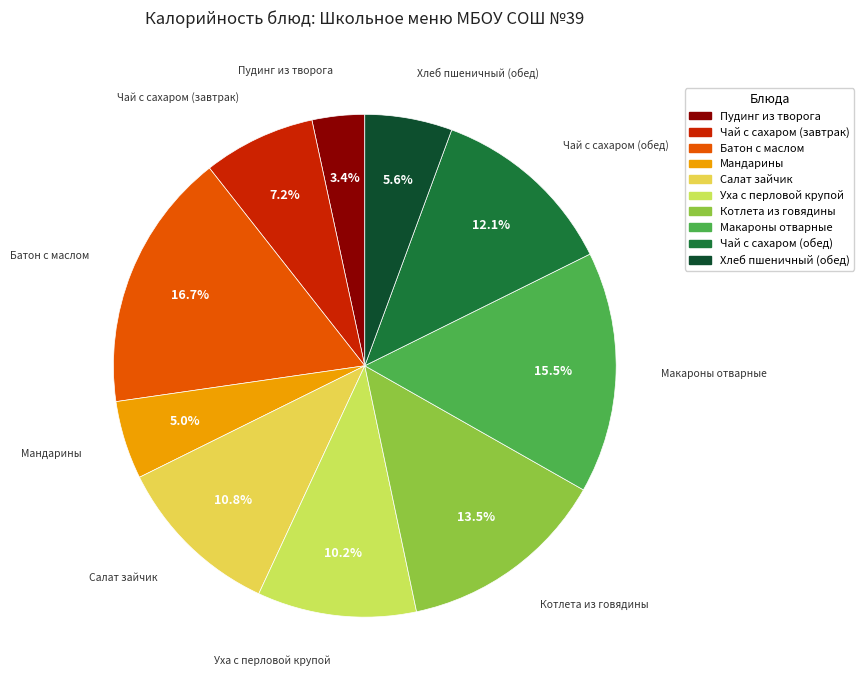

Do Мандарины and Хлеб пшеничный (обед) together represent more than half of the pie?

No